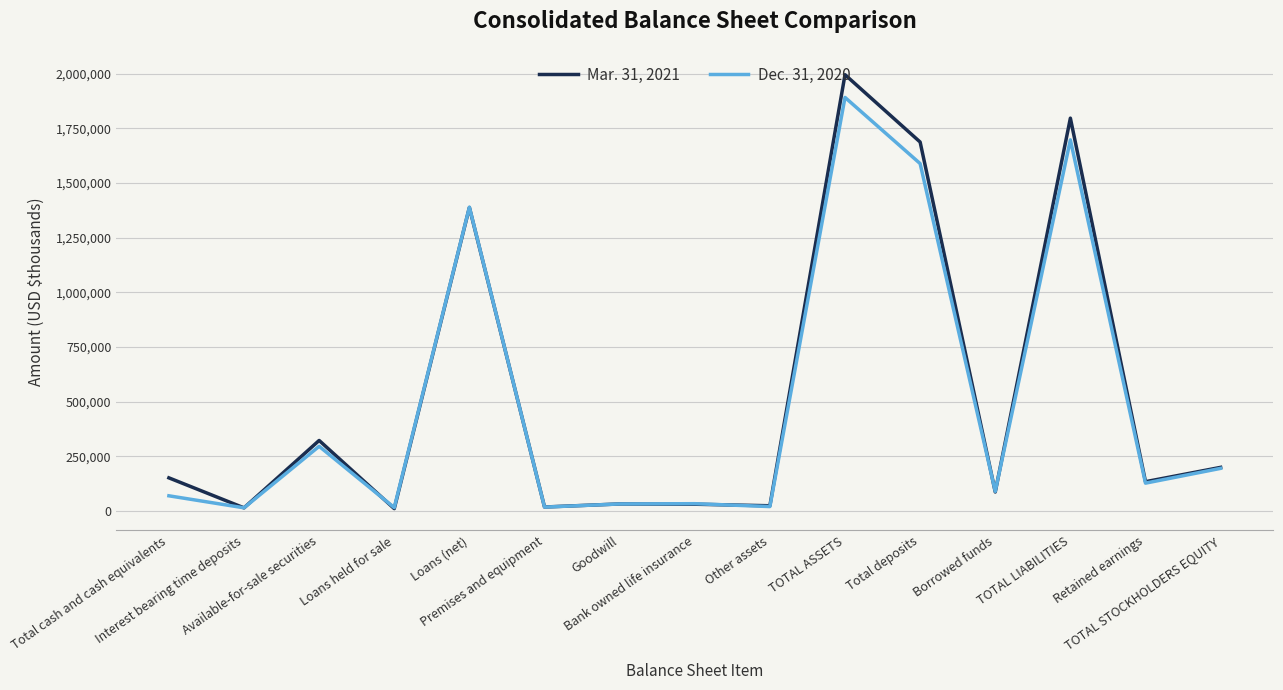

What is the total value across all series at Loans (net)?

2777307